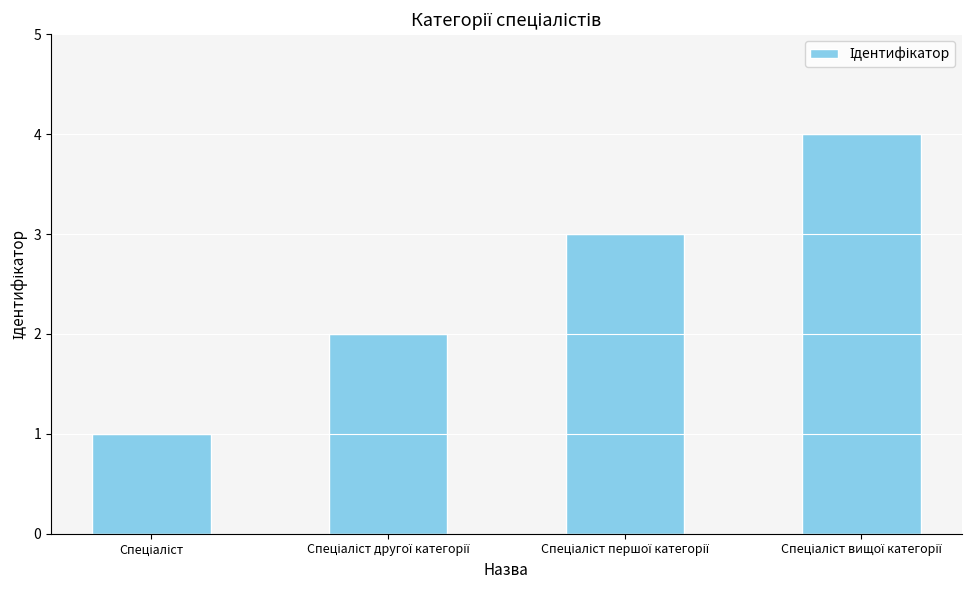

What is the maximum value shown in the chart?

4